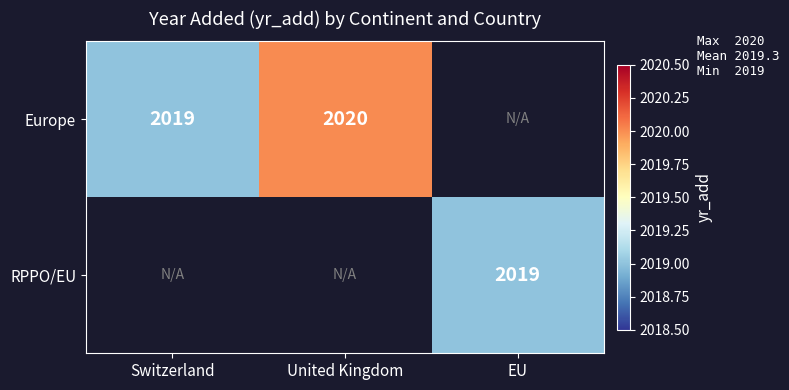

The Europe series shows 2020 at United Kingdom. True or false?

True